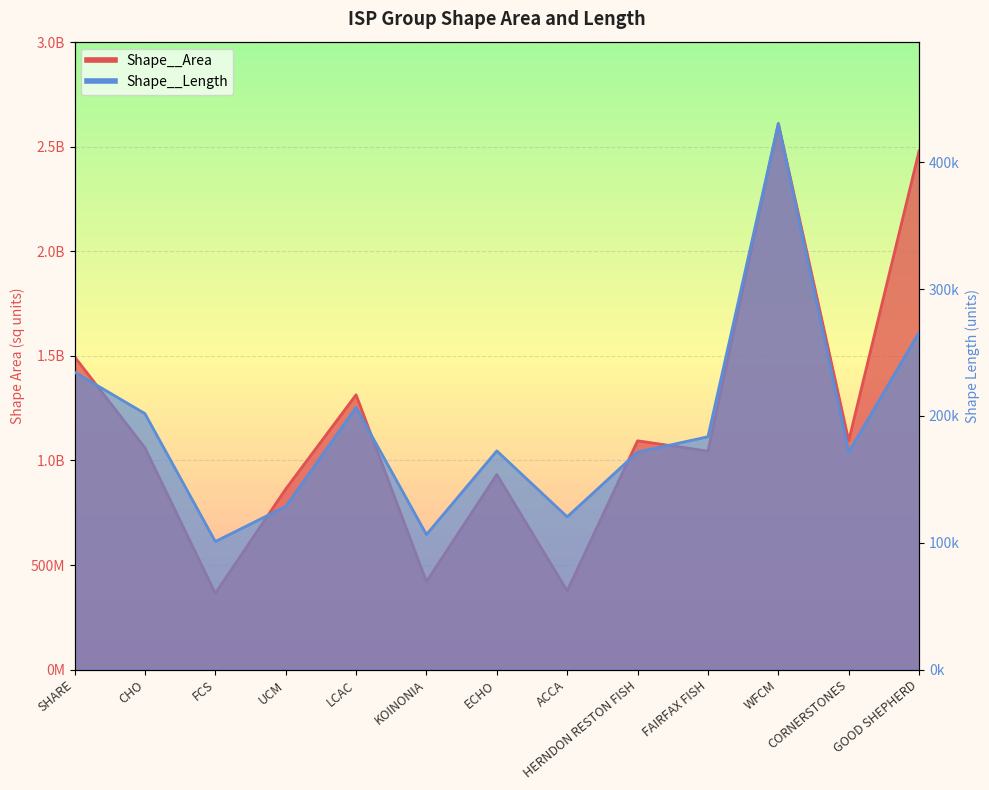

What is the difference between the highest and lowest values at GOOD SHEPHERD?

2479307740.6